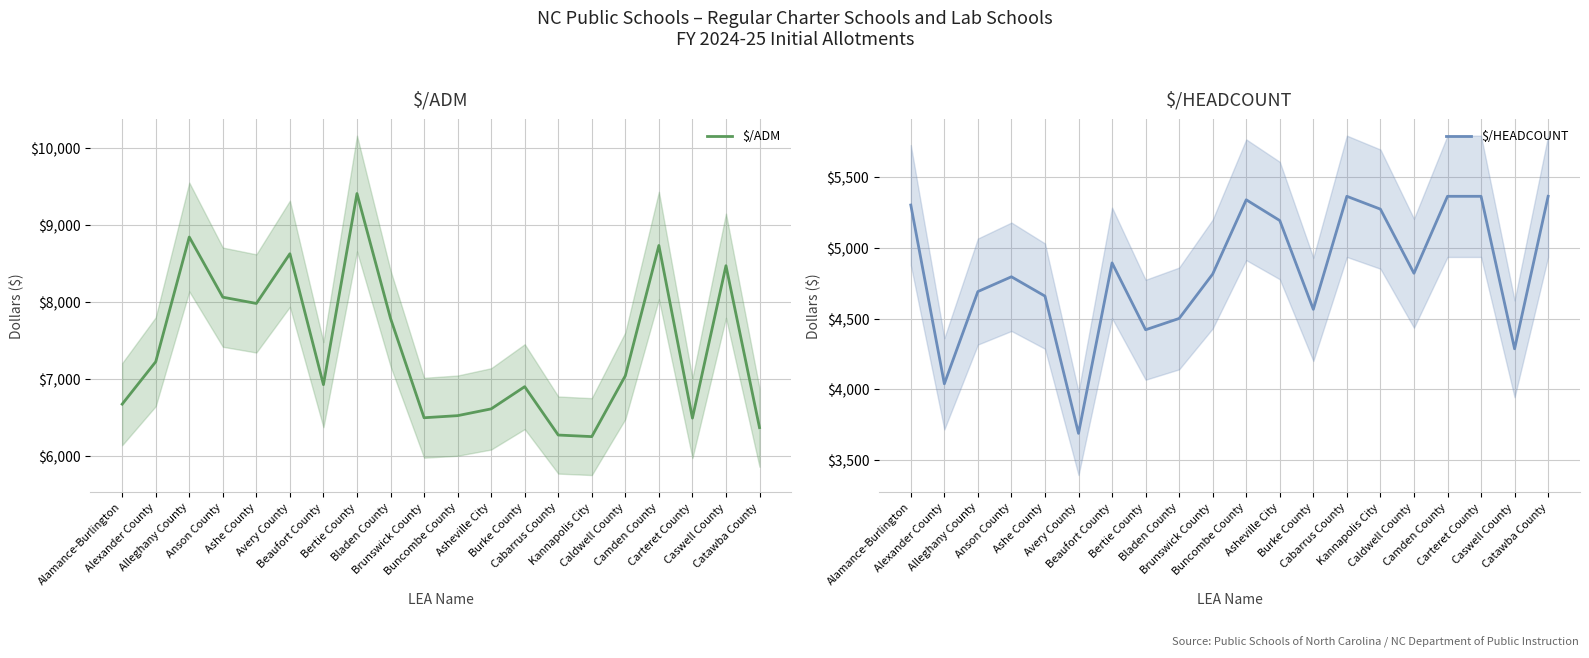

The value of $/HEADCOUNT at Ashe County is 4658.8. True or false?

True